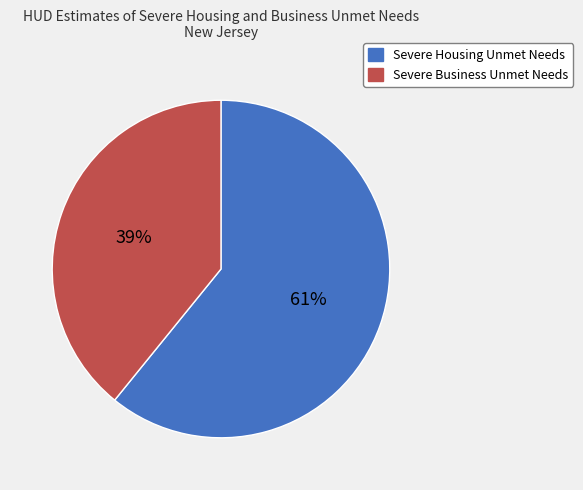

Does Severe Business Unmet Needs account for over 50% of the chart?

No